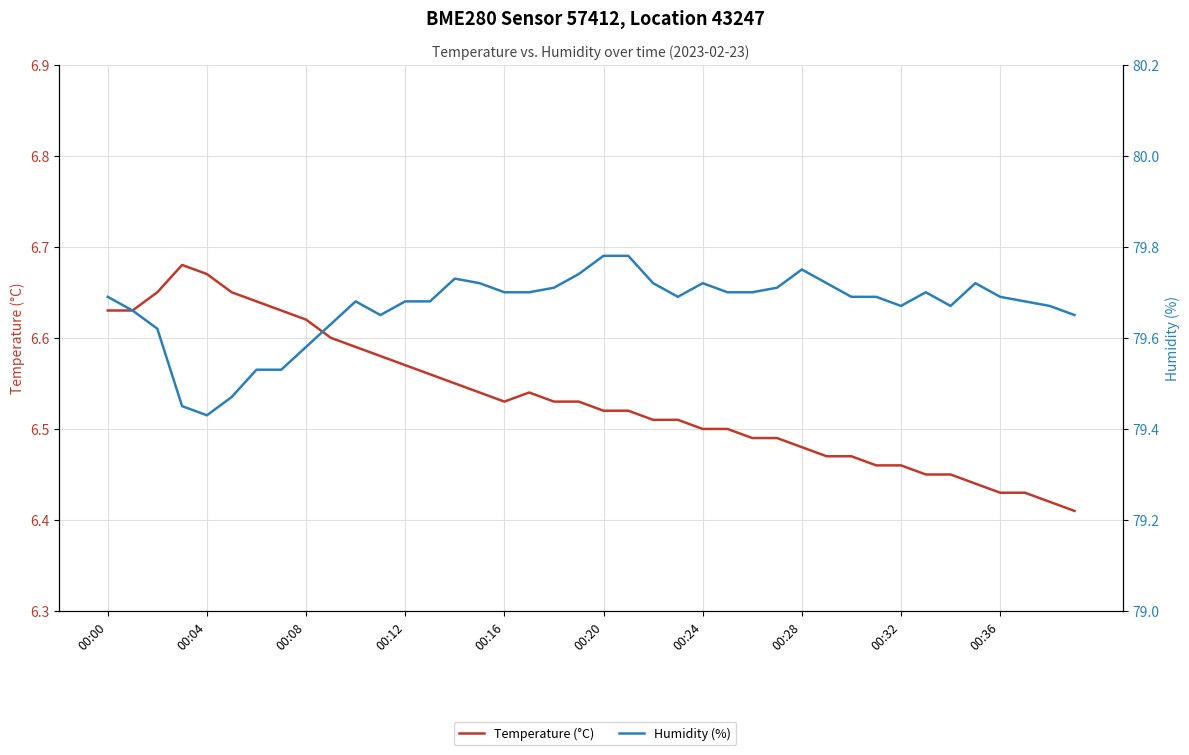

What is the highest value of the Humidity (%) series?

79.8